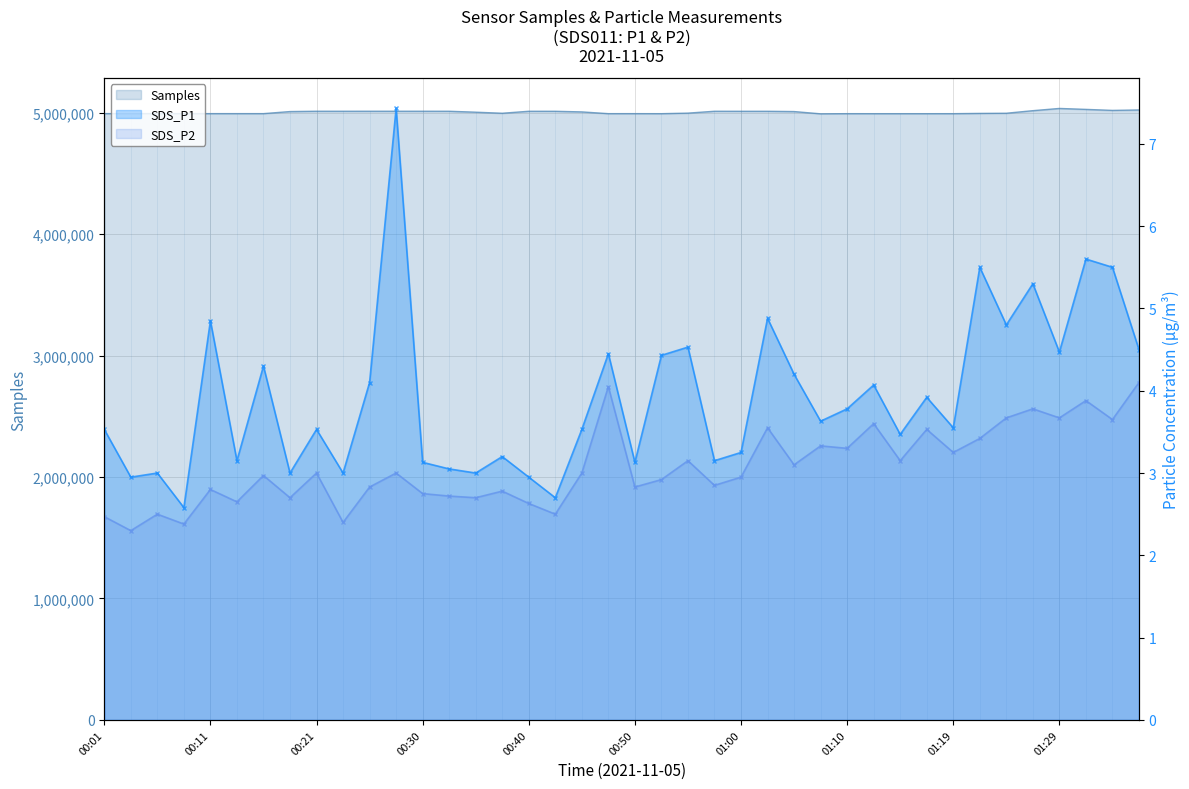

Reading left to right, list all the values displayed in this chart.

Samples: 00:01=4992419.0	00:03=4992363.0	00:06=4992603.0	00:08=4992237.0	00:11=4992285.0	00:13=4992298.0	00:16=4992294.0	00:18=5009255.0	00:21=5011912.0	00:23=5011837.0	00:25=5011917.0	00:28=5011871.0	00:30=5011928.0	00:33=5011772.0	00:35=5004085.0	00:38=4995391.0	00:40=5011642.0	00:43=5011554.0	00:45=5006410.0	00:47=4992084.0	00:50=4992174.0	00:52=4991895.0	00:55=4996423.0	00:57=5011798.0	01:00=5011544.0	01:02=5011548.0	01:05=5009259.0	01:07=4990701.0	01:10=4991969.0	01:12=4991821.0	01:14=4991826.0	01:17=4991842.0	01:19=4991922.0	01:22=4994183.0	01:24=4995458.0	01:27=5016579.0	01:29=5034931.0	01:32=5027213.0	01:34=5018918.0	01:36=5022457.0
SDS_P1: 00:01=3.5	00:03=3.0	00:06=3.0	00:08=2.6	00:11=4.8	00:13=3.1	00:16=4.3	00:18=3.0	00:21=3.5	00:23=3.0	00:25=4.1	00:28=7.4	00:30=3.1	00:33=3.0	00:35=3.0	00:38=3.2	00:40=3.0	00:43=2.7	00:45=3.5	00:47=4.5	00:50=3.1	00:52=4.4	00:55=4.5	00:57=3.1	01:00=3.2	01:02=4.9	01:05=4.2	01:07=3.6	01:10=3.8	01:12=4.1	01:14=3.5	01:17=3.9	01:19=3.5	01:22=5.5	01:24=4.8	01:27=5.3	01:29=4.5	01:32=5.6	01:34=5.5	01:36=4.5
SDS_P2: 00:01=2.5	00:03=2.3	00:06=2.5	00:08=2.4	00:11=2.8	00:13=2.6	00:16=3.0	00:18=2.7	00:21=3.0	00:23=2.4	00:25=2.8	00:28=3.0	00:30=2.8	00:33=2.7	00:35=2.7	00:38=2.8	00:40=2.6	00:43=2.5	00:45=3.0	00:47=4.0	00:50=2.8	00:52=2.9	00:55=3.1	00:57=2.9	01:00=3.0	01:02=3.5	01:05=3.1	01:07=3.3	01:10=3.3	01:12=3.6	01:14=3.1	01:17=3.5	01:19=3.2	01:22=3.4	01:24=3.7	01:27=3.8	01:29=3.7	01:32=3.9	01:34=3.6	01:36=4.1